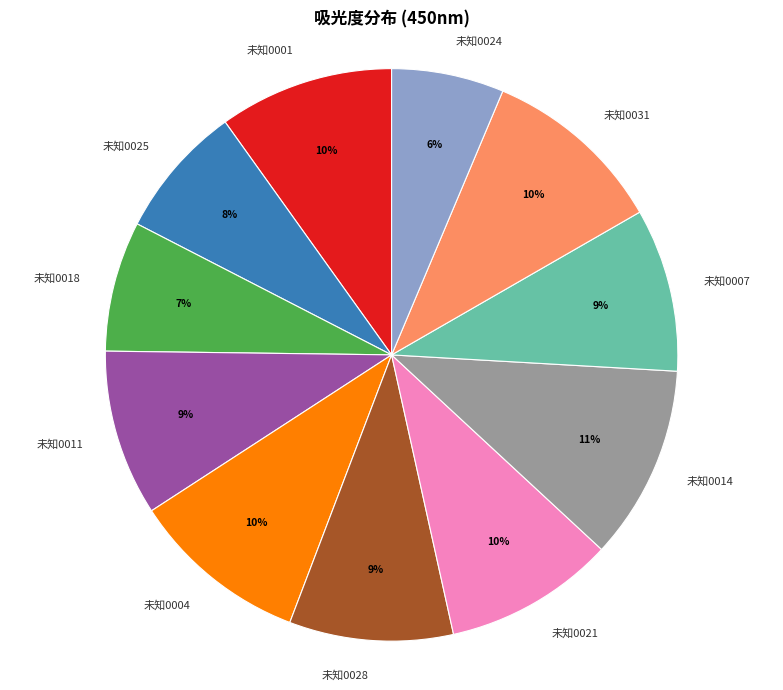

How many segments does this pie chart have?

11